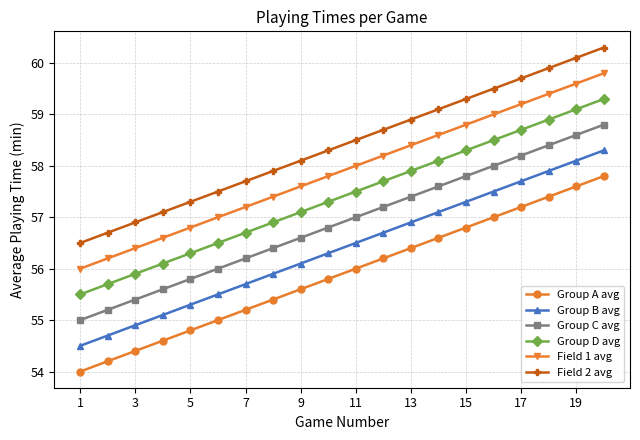

True or false: Field 2 avg has more than 2 interior local peaks.

False